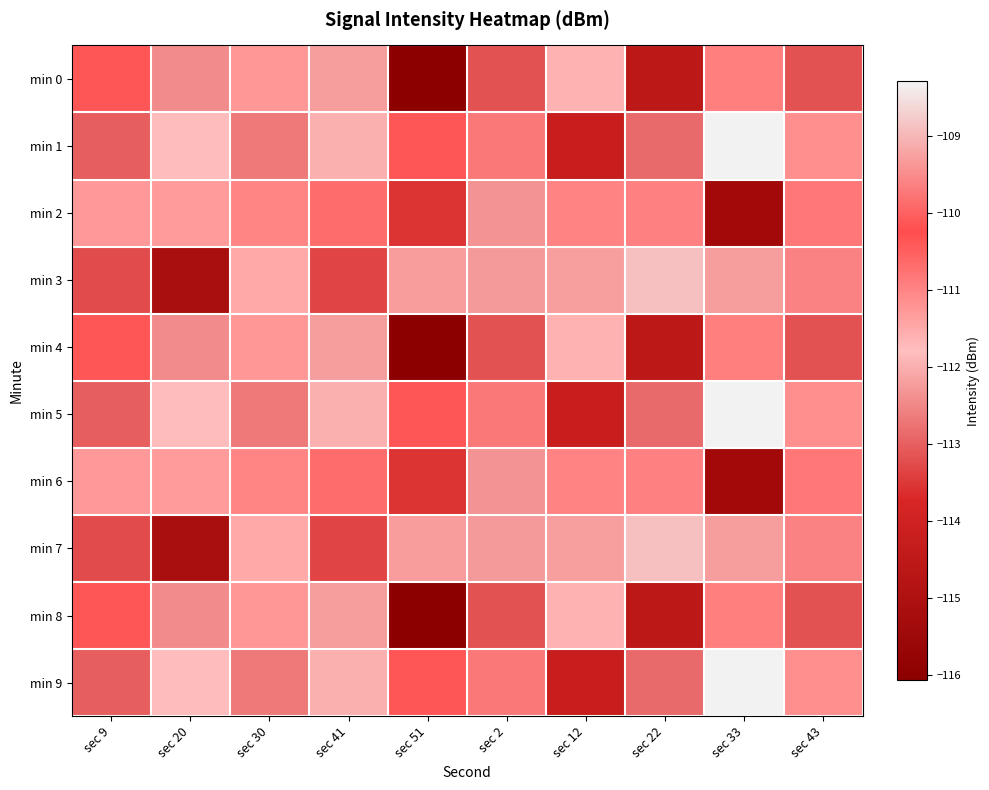

What is the maximum value shown in the chart?

-108.3